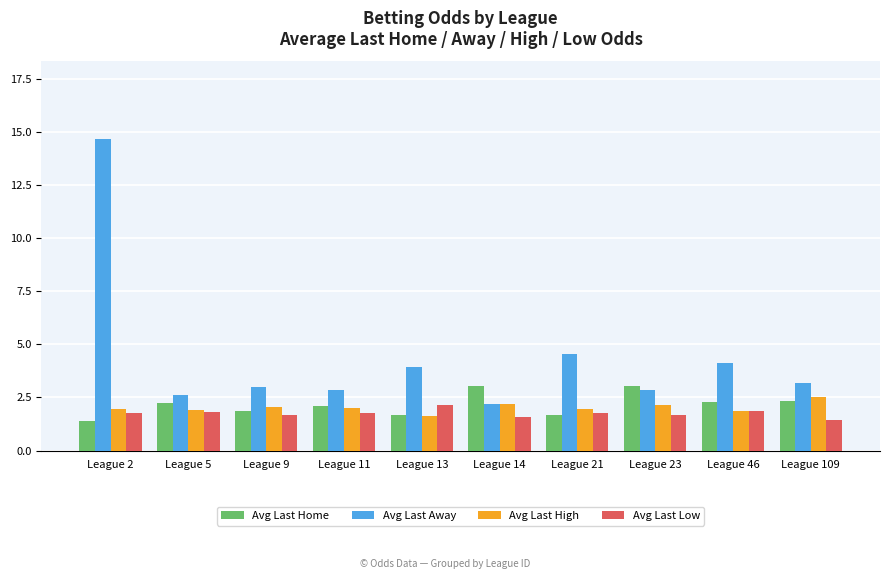

How many bars are there in total?

40